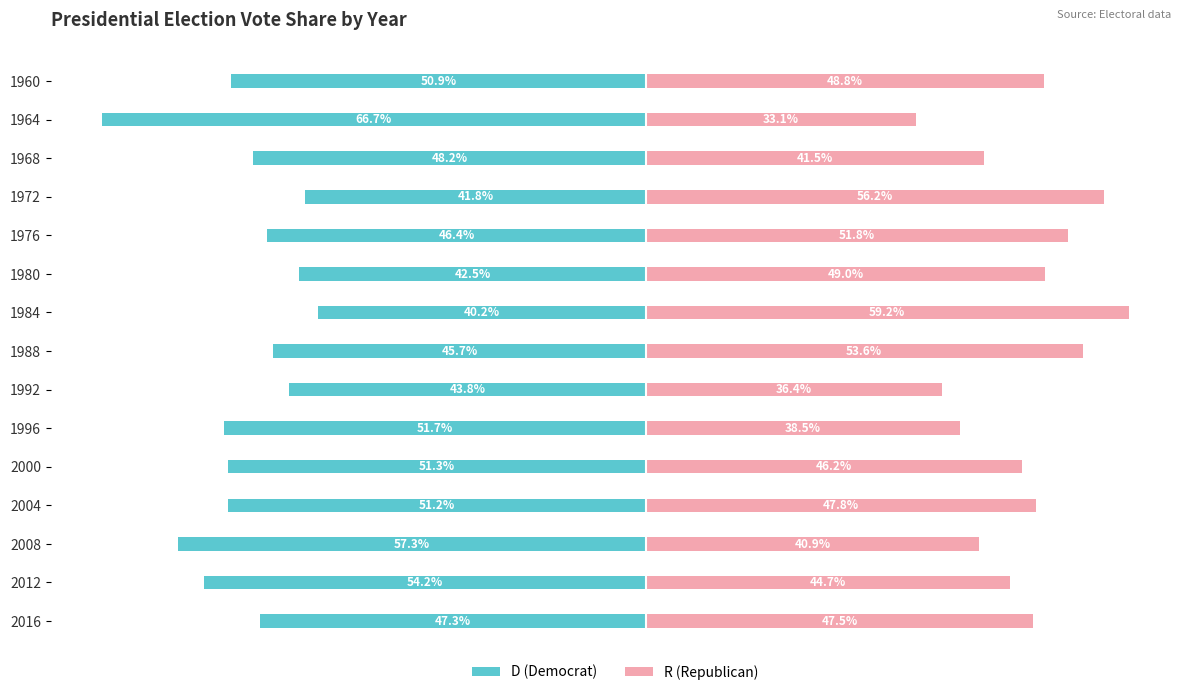

How many groups of bars are there?

15